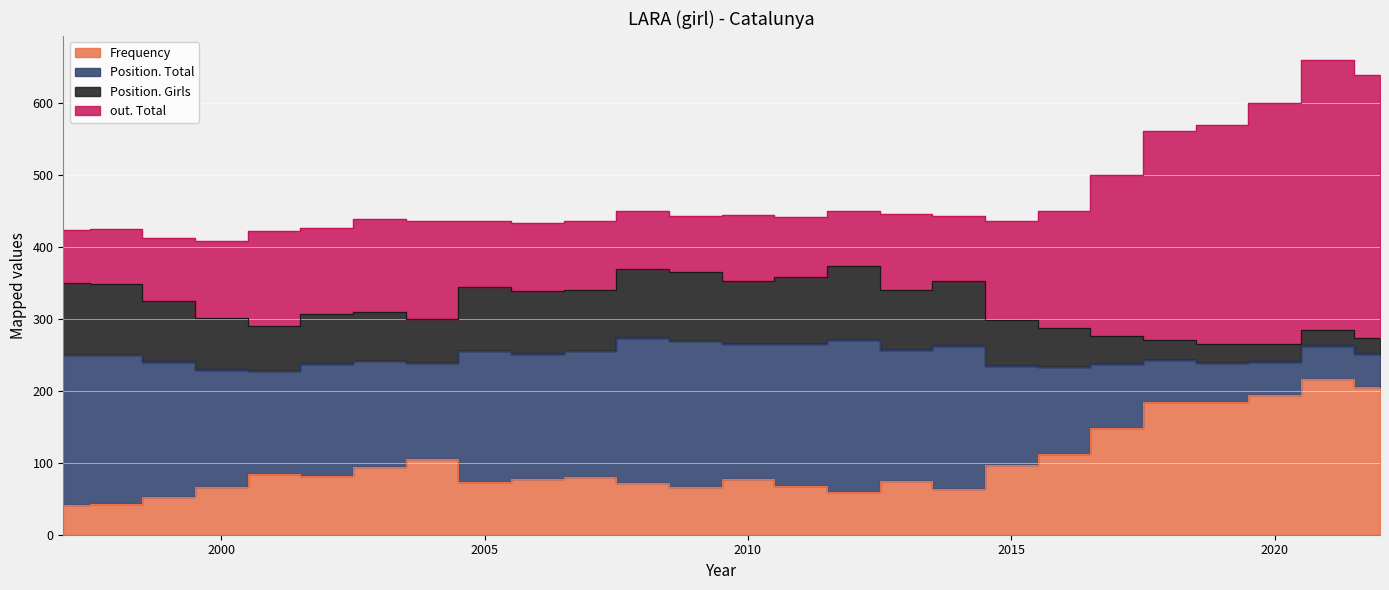

What is the total value across all series at 2012?

451